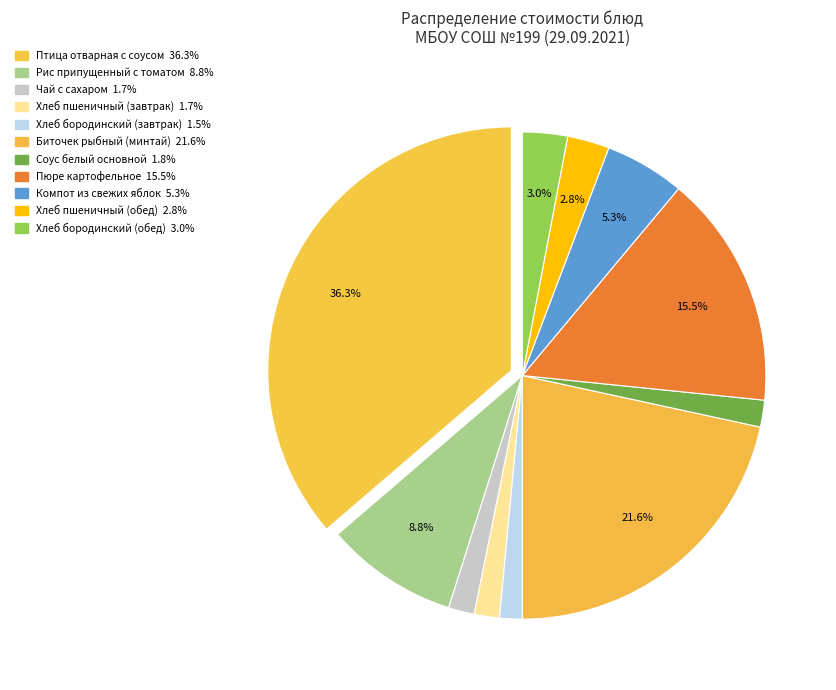

Between Хлеб пшеничный (обед) and Пюре картофельное, which is larger?

Пюре картофельное